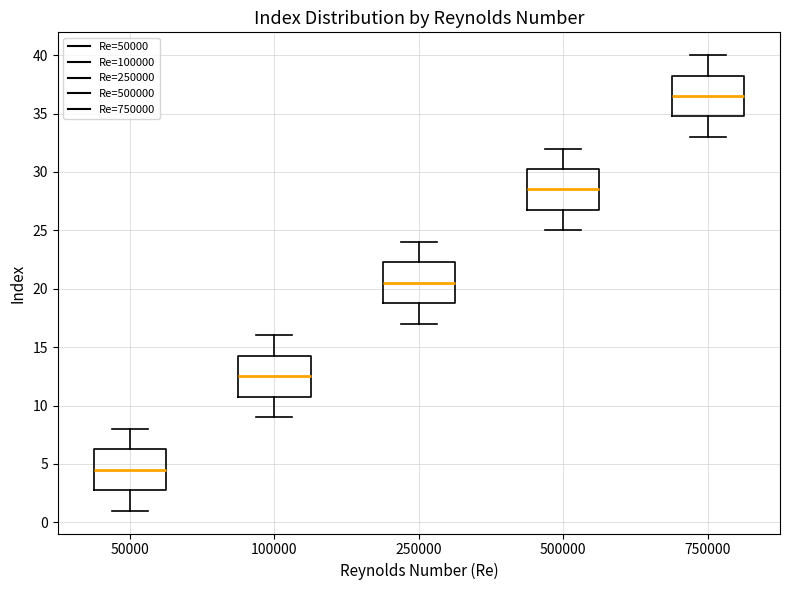

Which box has the highest median line?

750000